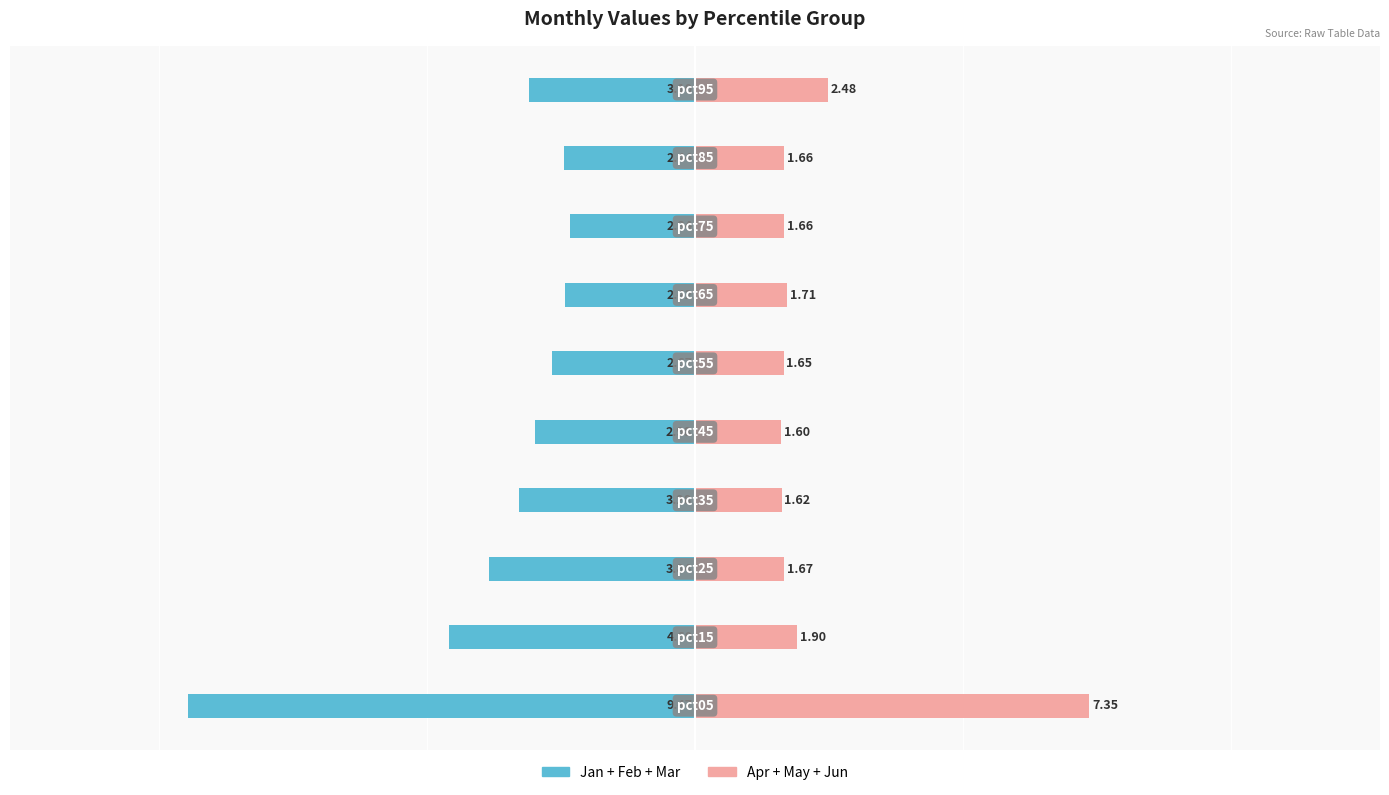

Reading left to right, what are all the values shown in this chart?

Jan+Feb+Mar: -9.5	-4.6	-3.8	-3.3	-3.0	-2.7	-2.4	-2.3	-2.4	-3.1
Apr+May+Jun: 7.4	1.9	1.7	1.6	1.6	1.7	1.7	1.7	1.7	2.5